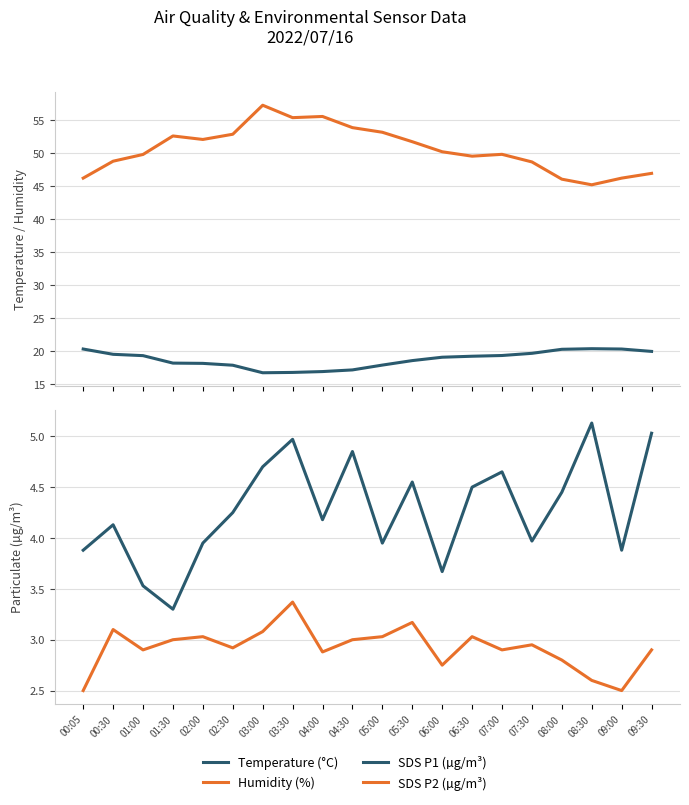

What is the sum of all SDS P1 (µg/m³) values?

85.5